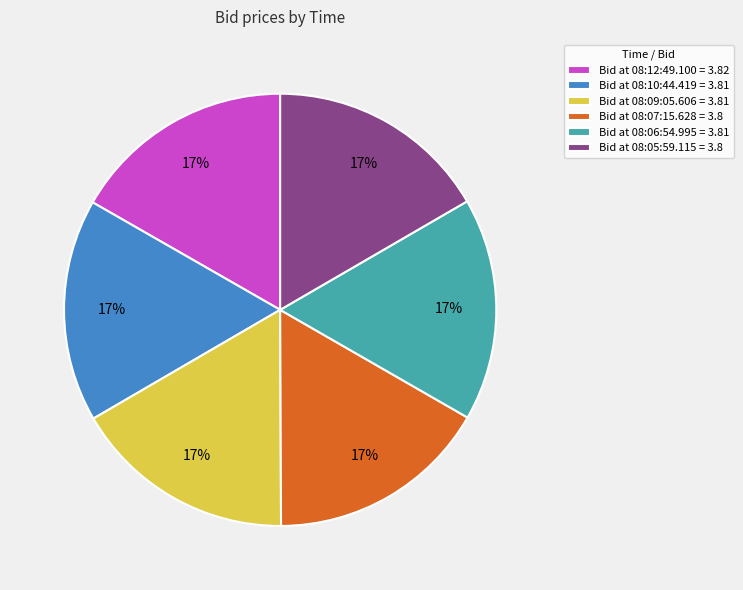

True or false: Bid at 08:07:15.628 = 3.8 accounts for 17% of the total.

True